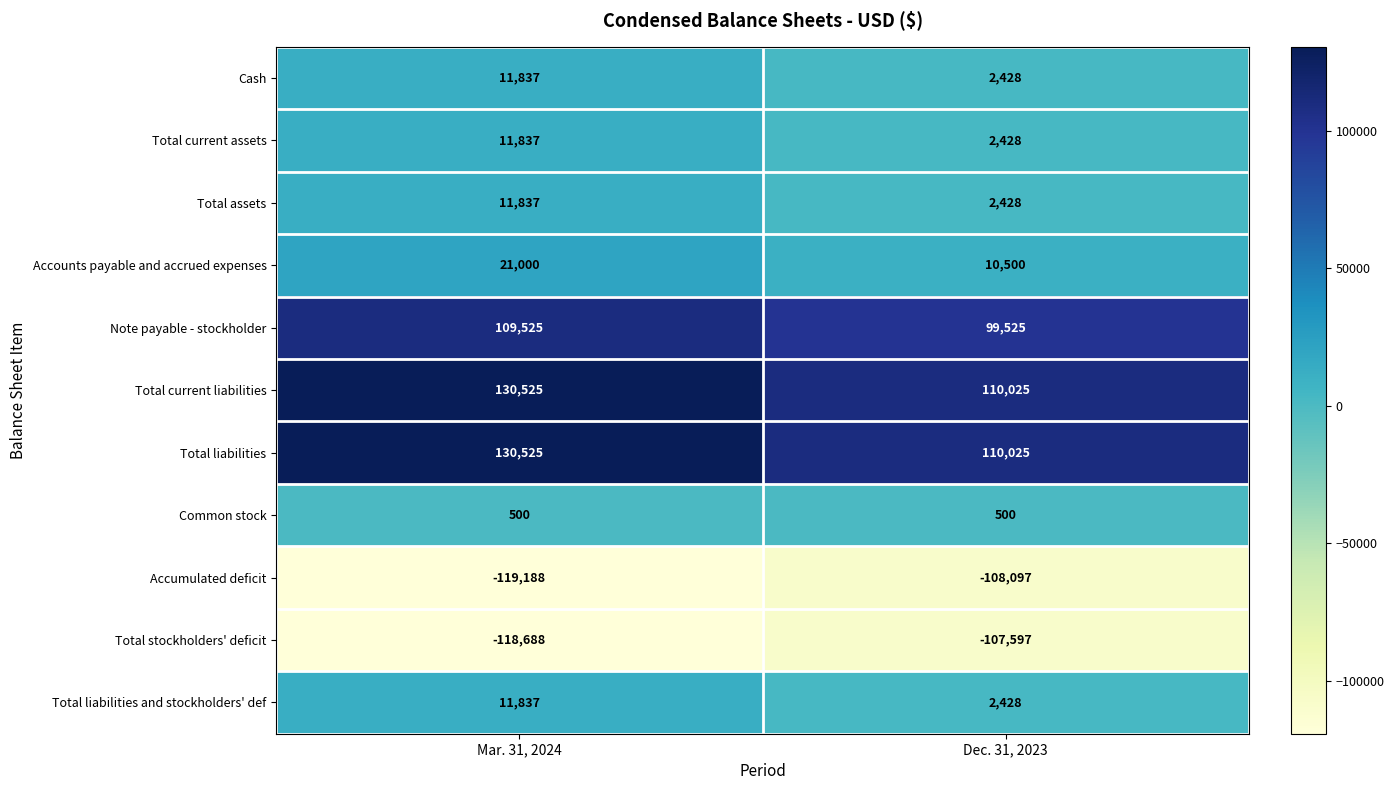

What is the difference between the highest and lowest values at Mar. 31, 2024?

249713